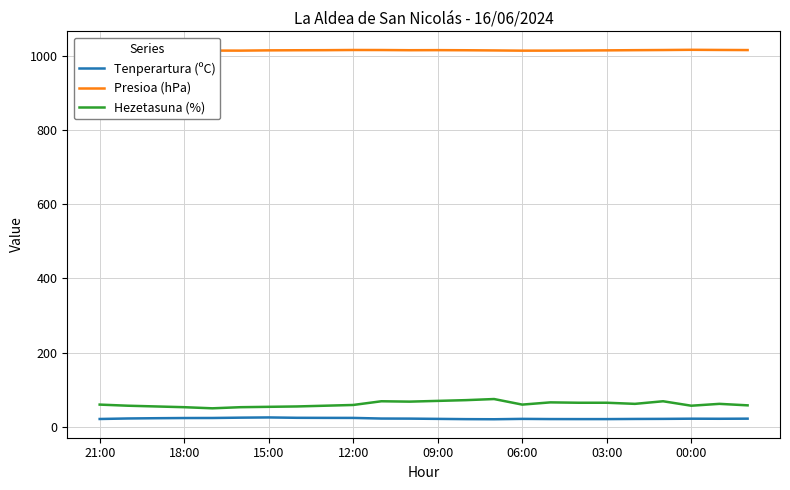

In Tenperartura (ºC), how many points are higher than both neighbors (excluding endpoints)?

3